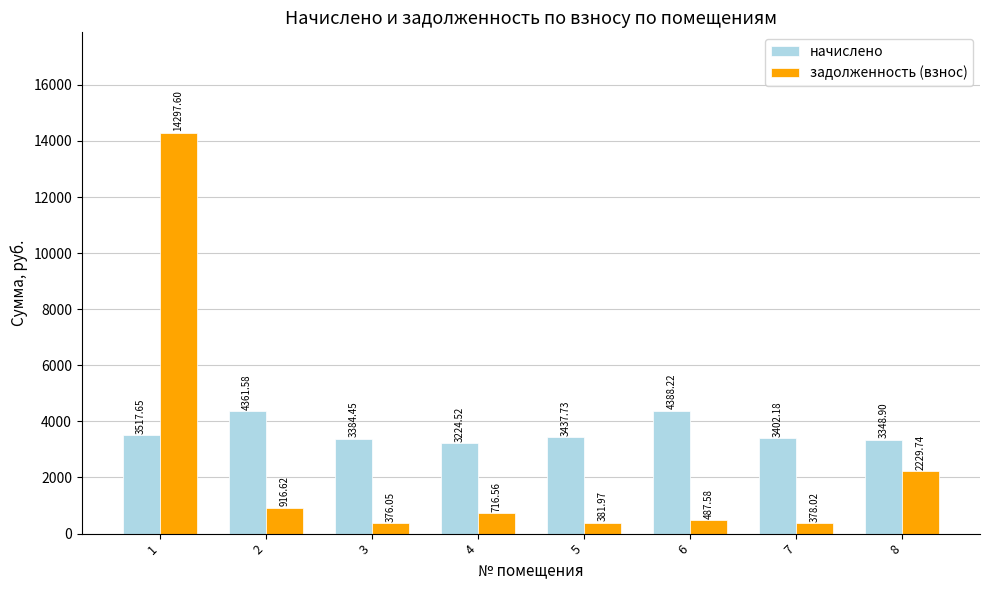

Count the number of categories in the chart.

8